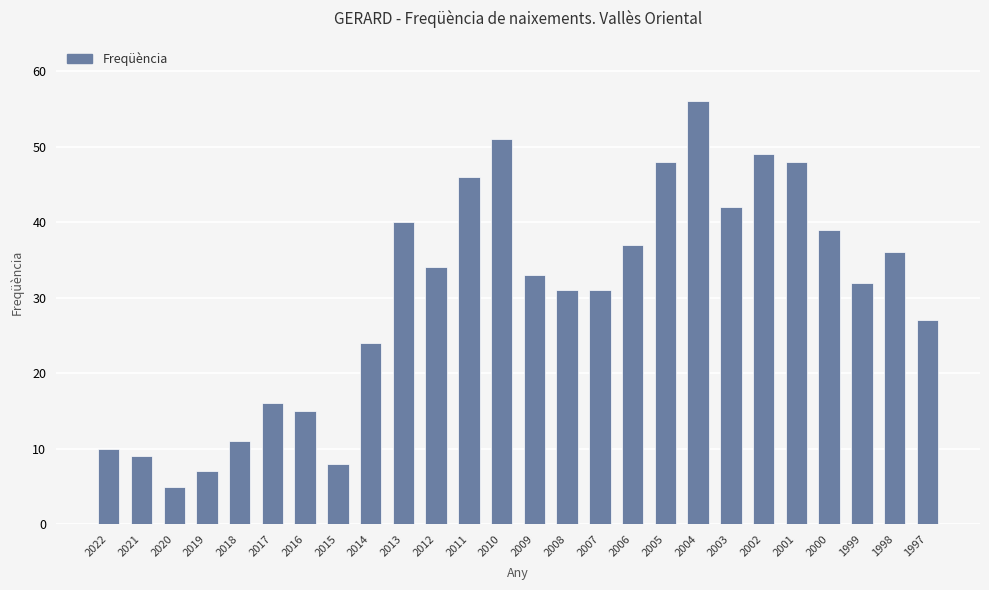

Which category has the highest value across all series?

2004